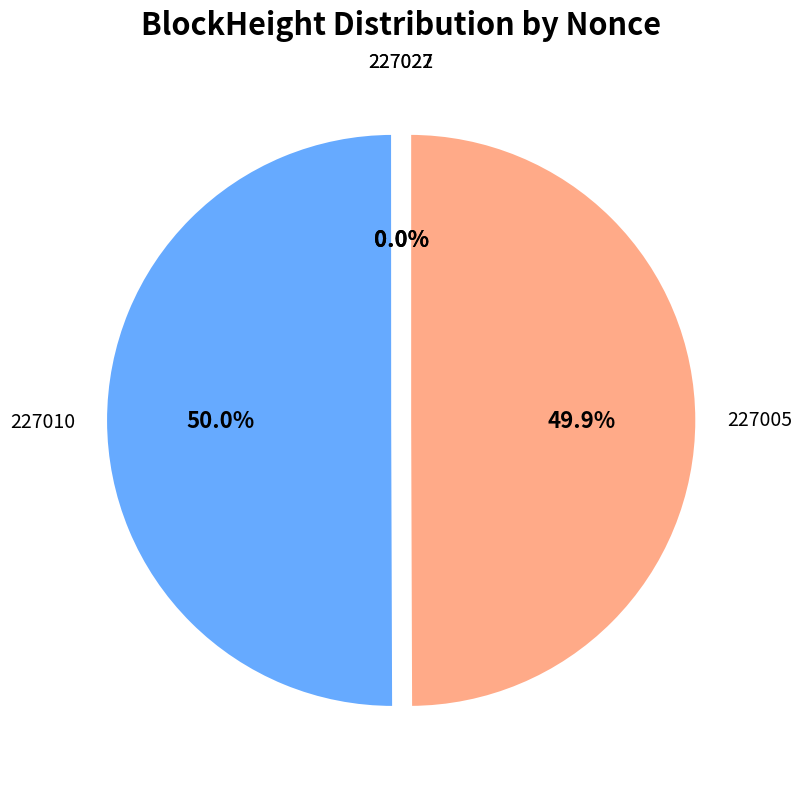

Which has a higher value, 227010 or 227022?

227010